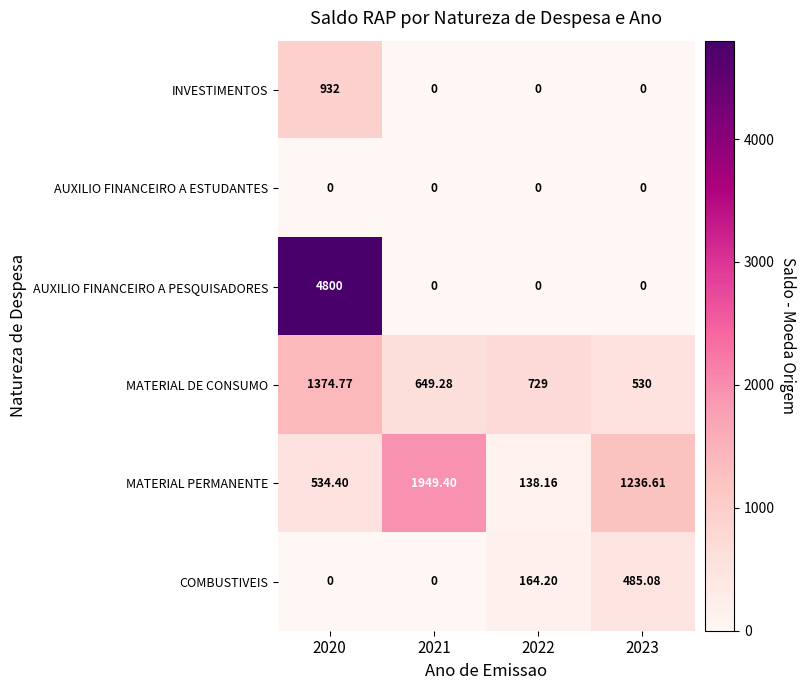

What is the greatest value displayed?

4800.0